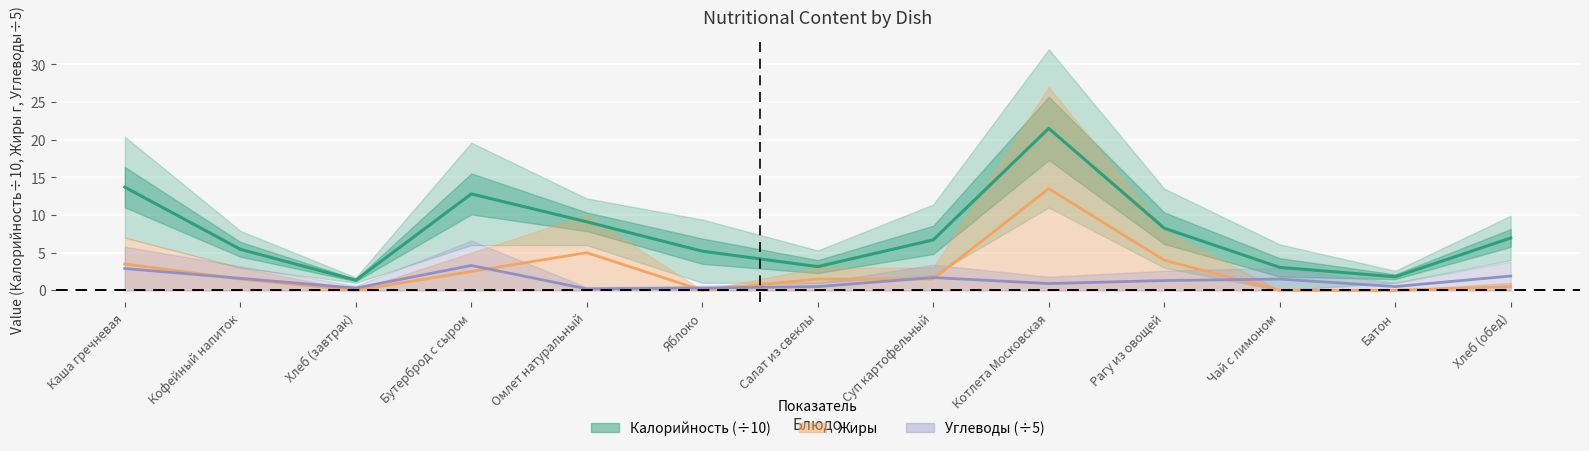

Which has a higher value, Бутерброд с сыром or Хлеб (обед)?

Бутерброд с сыром